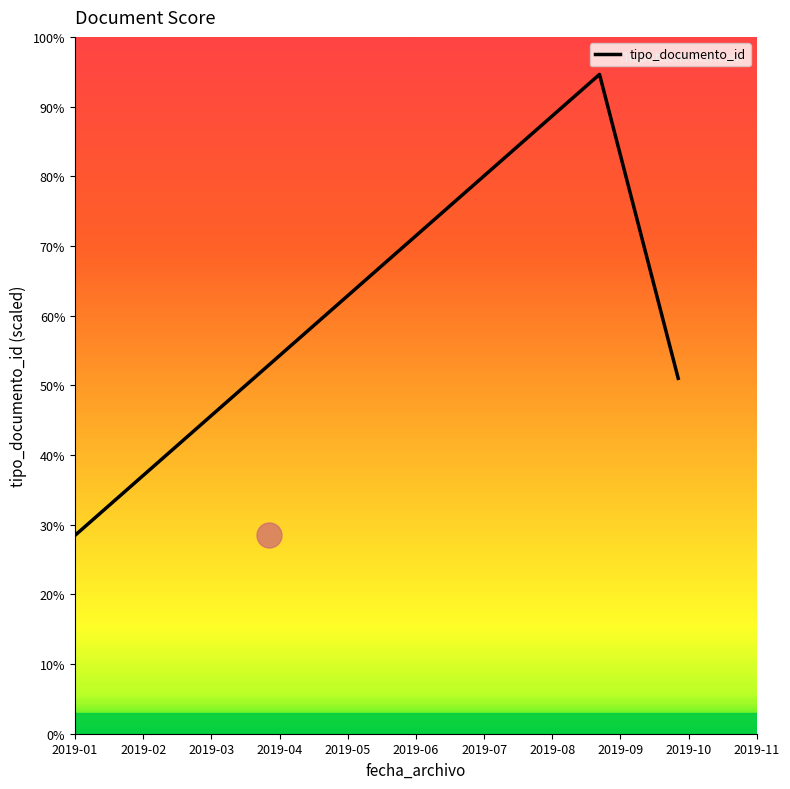

What is the minimum value shown in the chart?

28.5